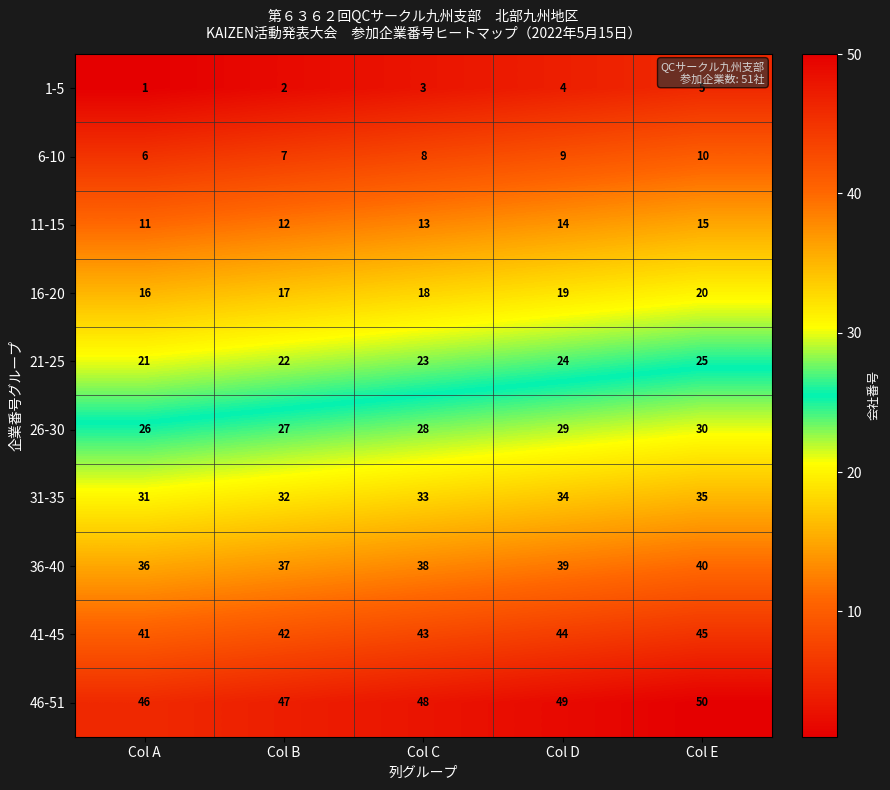

Is it true that 31-35 equals 32 at Col B?

True